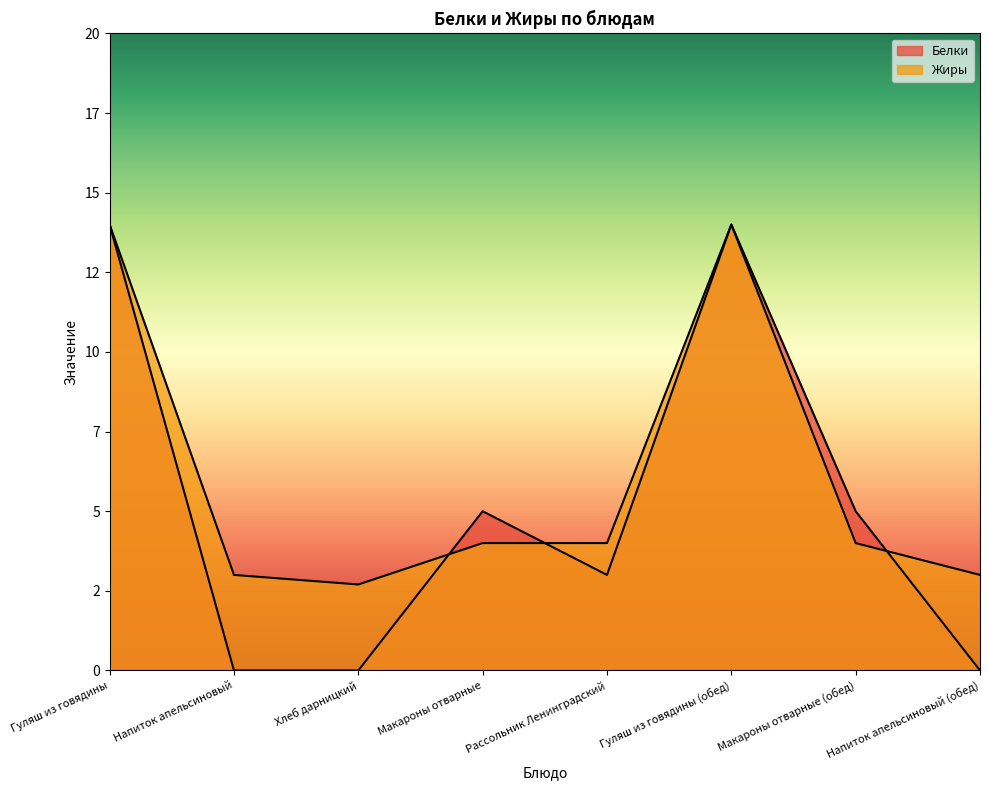

List the series in order of their peak value, lowest first.

Белки, Жиры